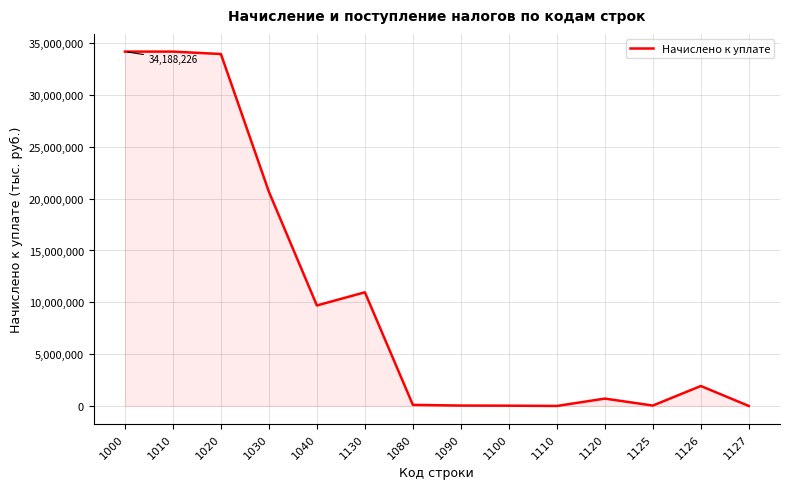

At which label is the value closest to 17094113?

1030